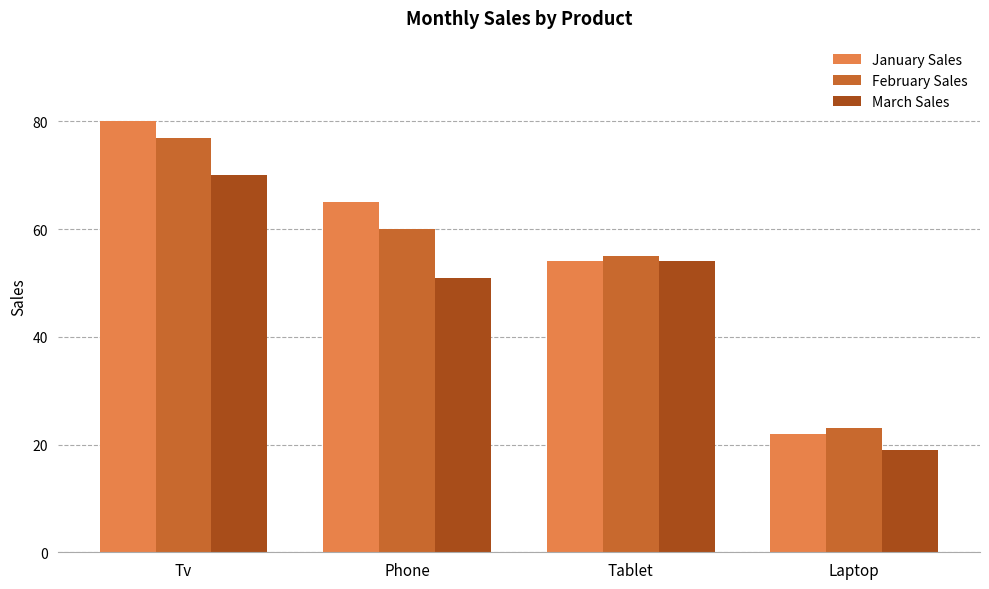

At which category does the chart reach its peak across all series?

Tv